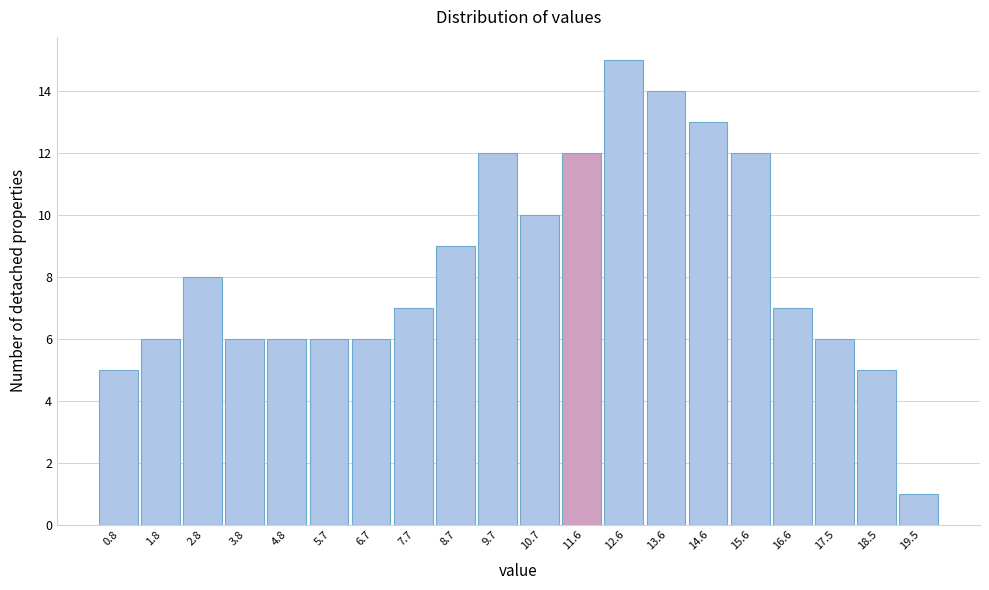

Over which range of the x-axis is the bar tallest?

12.1 to 13.1